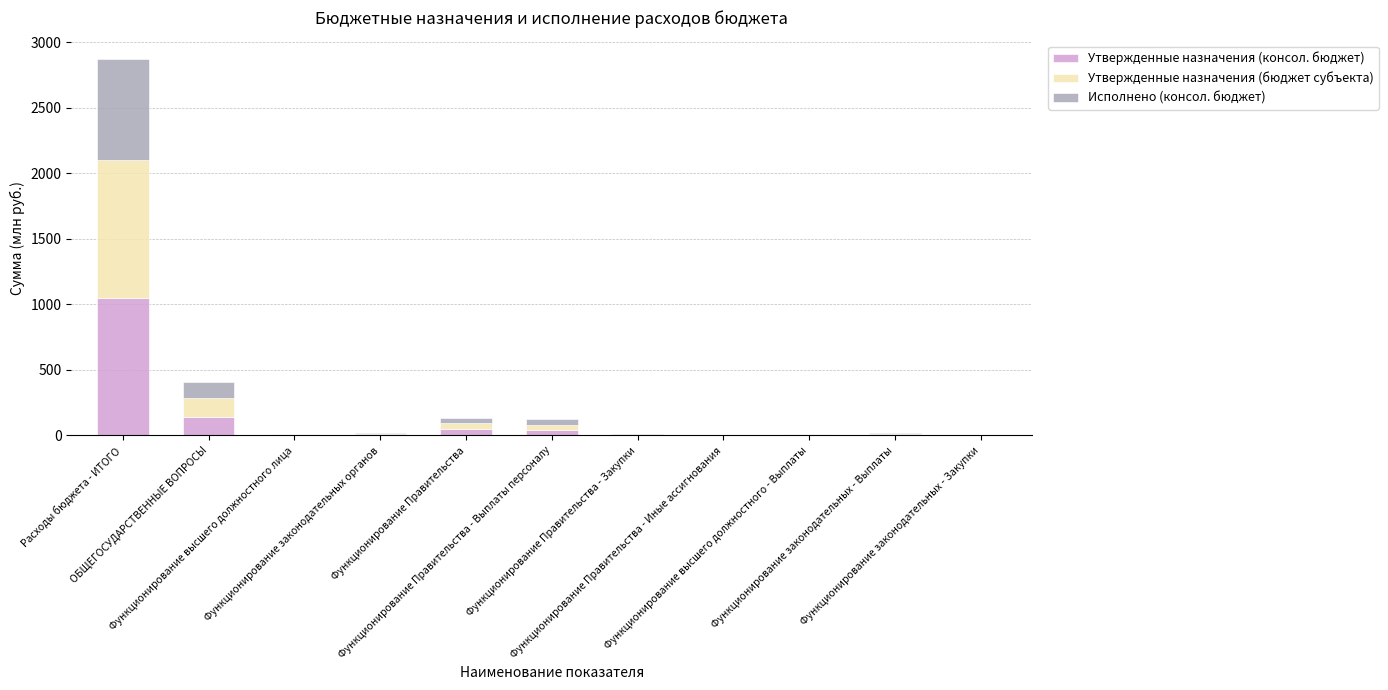

Where is Утвержденные назначения (консол. бюджет) nearest to the value 525?

ОБЩЕГОСУДАРСТВЕННЫЕ ВОПРОСЫ